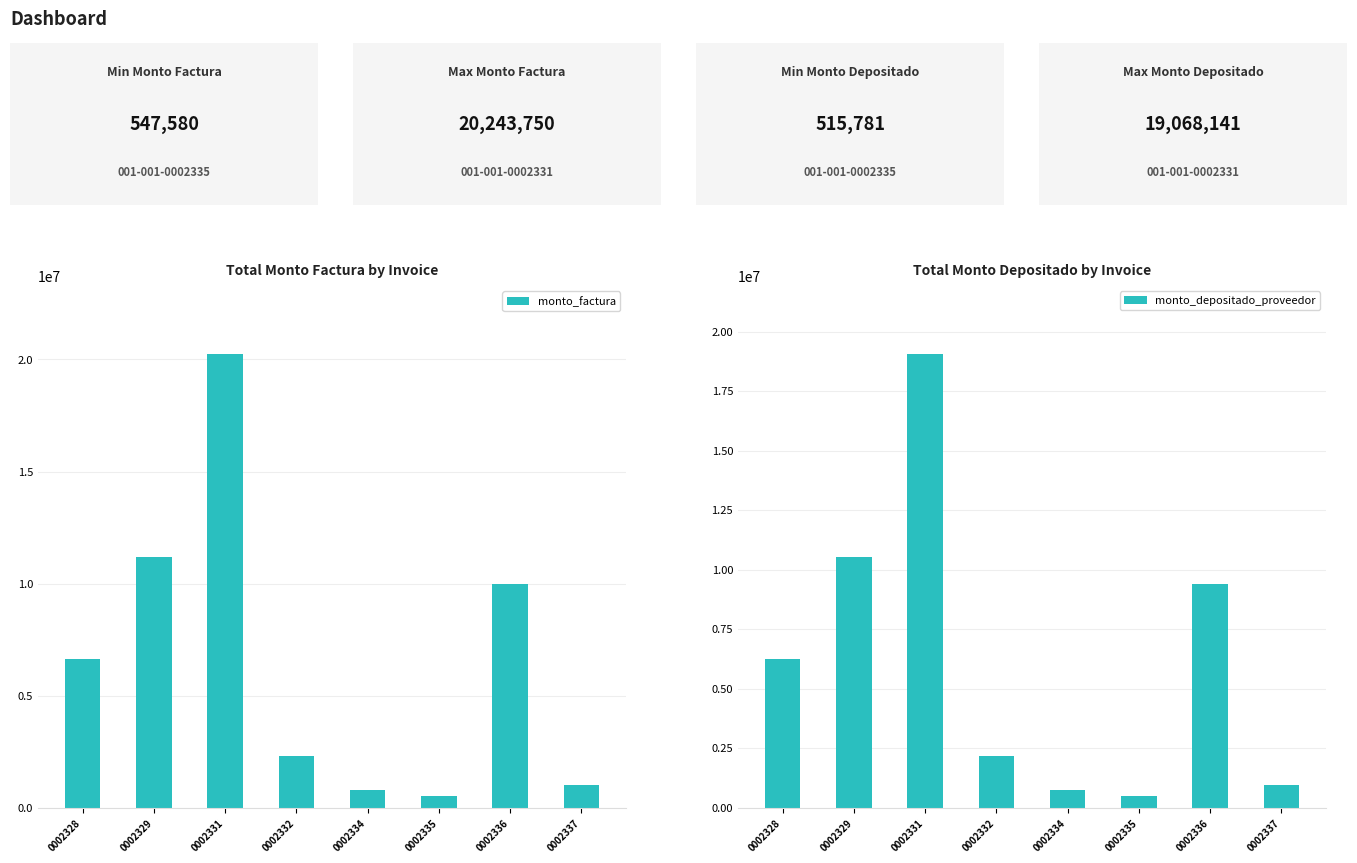

Which label corresponds to the smallest value in the chart?

0002335